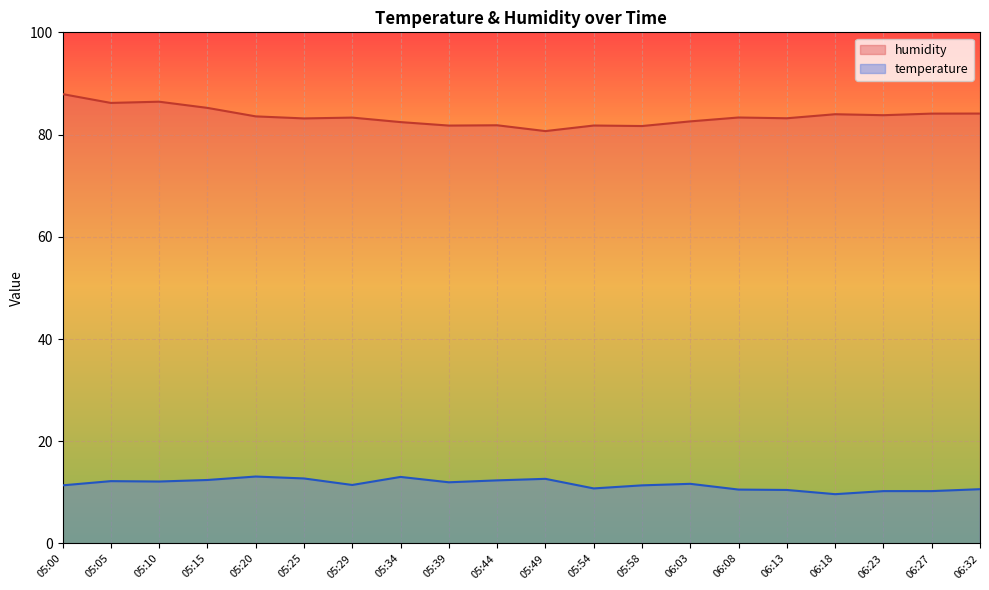

Which label corresponds to the largest value in the chart?

05:00